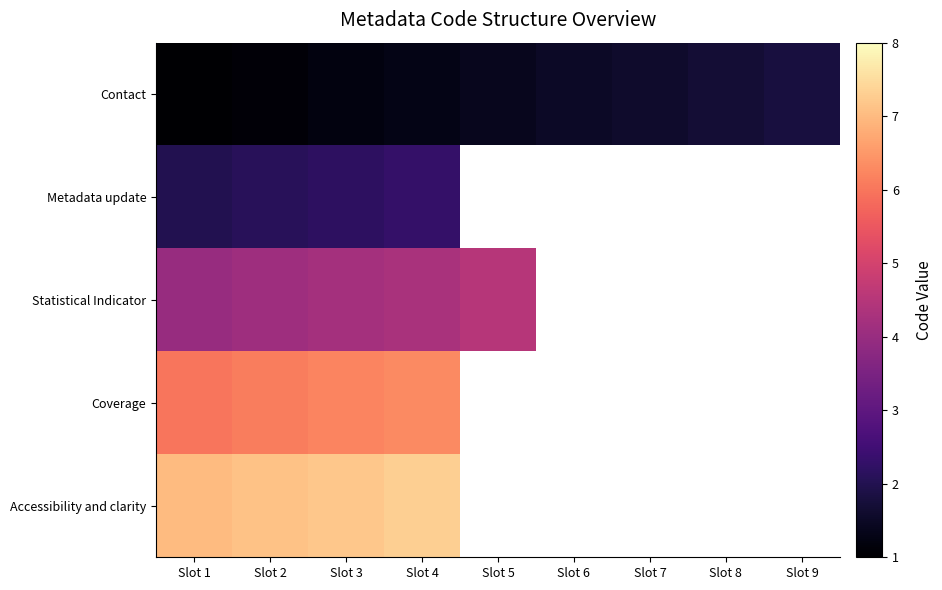

Rank the series by their maximum value, from highest to lowest.

Accessibility and clarity, Coverage, Statistical Indicator, Metadata update, Contact